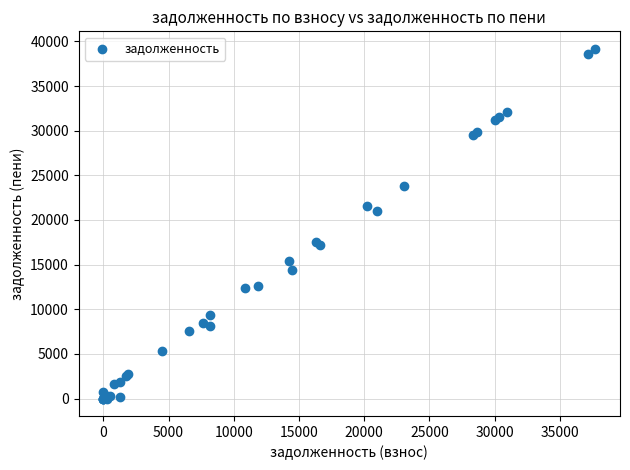

What Y value in the scatter plot is closest to 19584?

20961.7